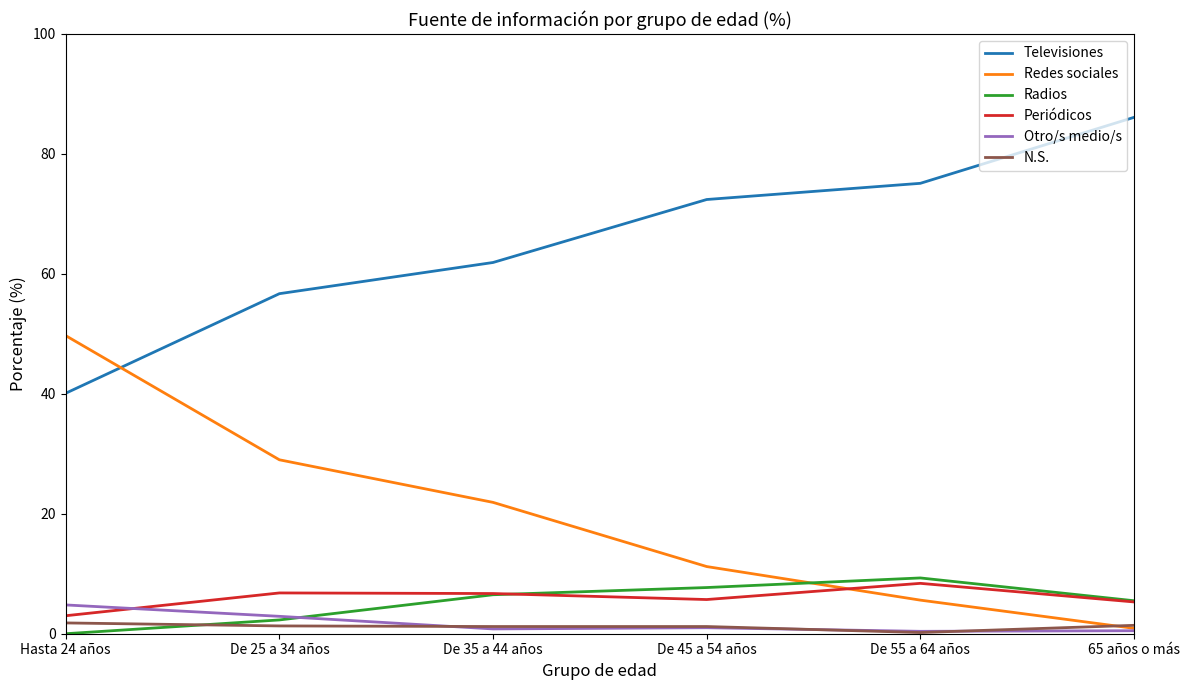

The Redes sociales series shows 8.8 at De 55 a 64 años. True or false?

False